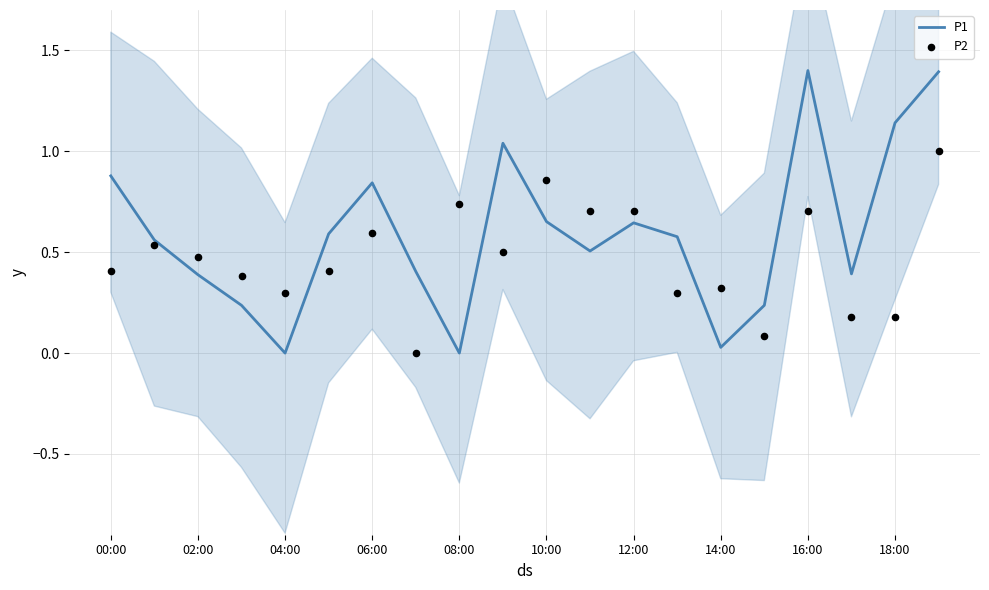

Which series reaches the minimum Y coordinate?

P1